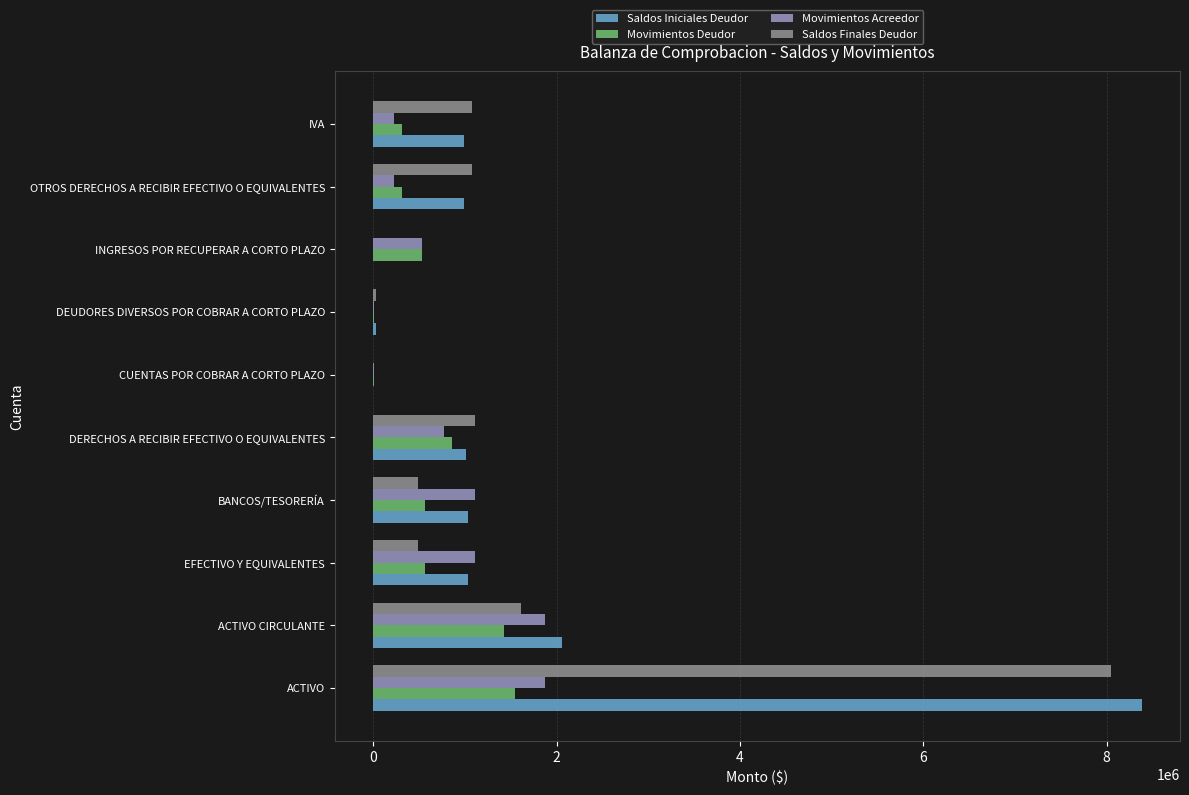

Which category has the highest value in the Saldos Iniciales Deudor series?

ACTIVO